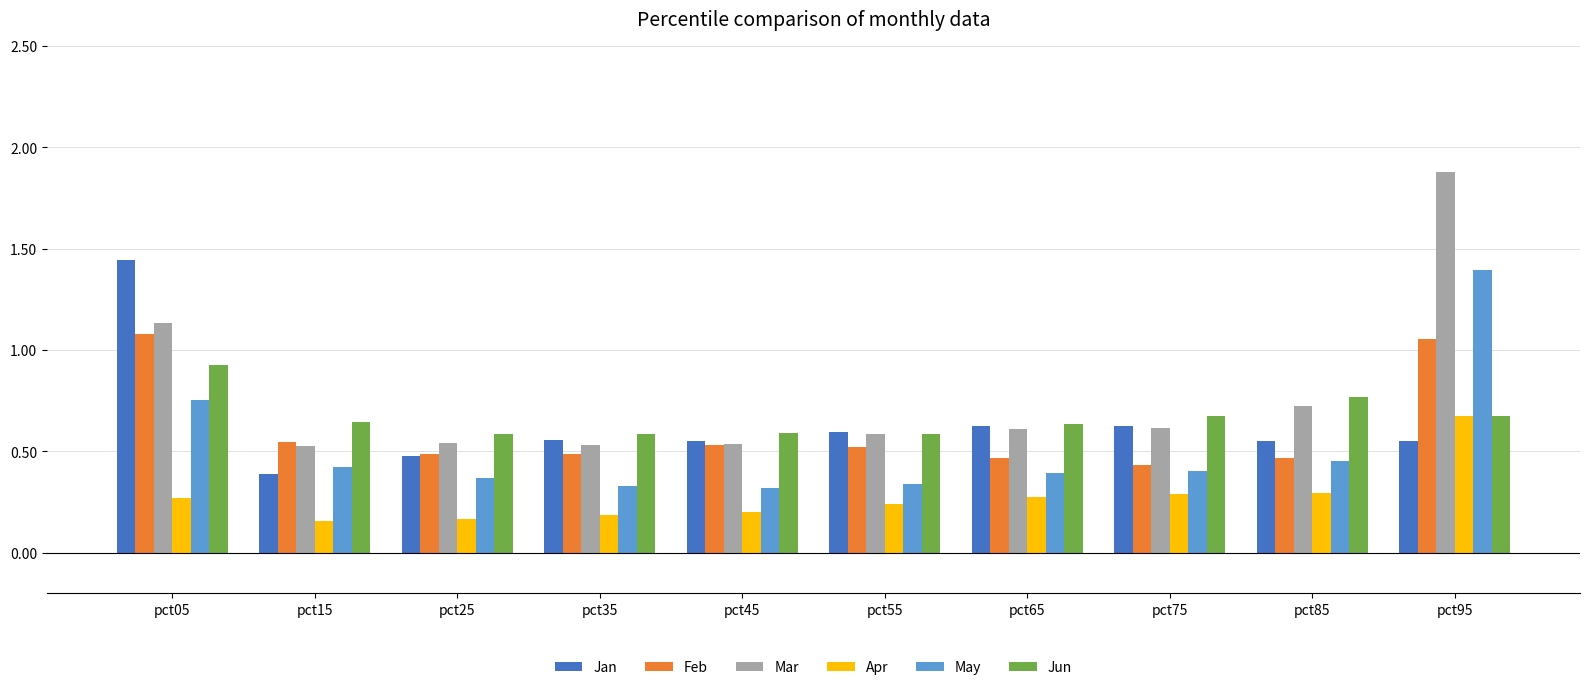

Is the value of Apr at pct45 greater than the value of May at pct95?

No